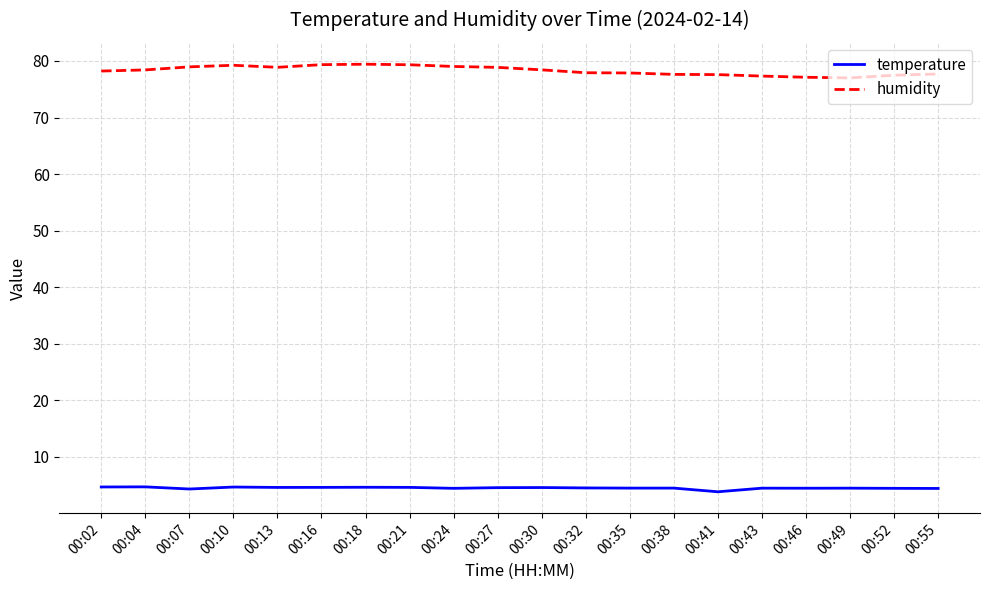

Does the chart have visible grid lines?

Yes